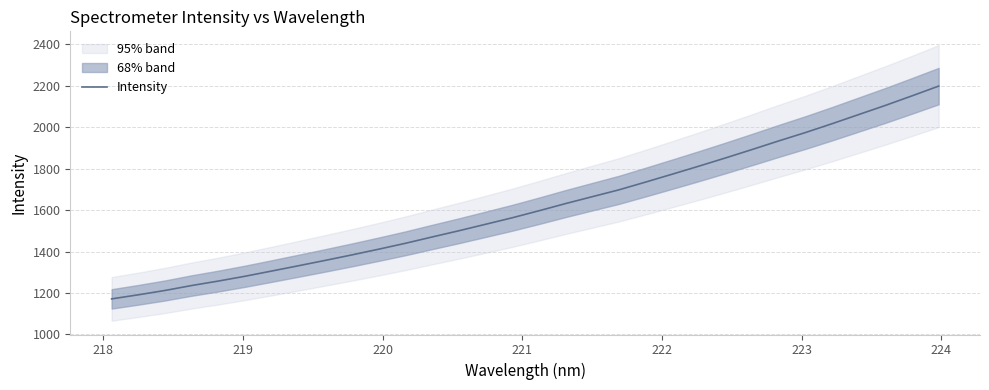

What is the maximum value for Intensity?

2198.6